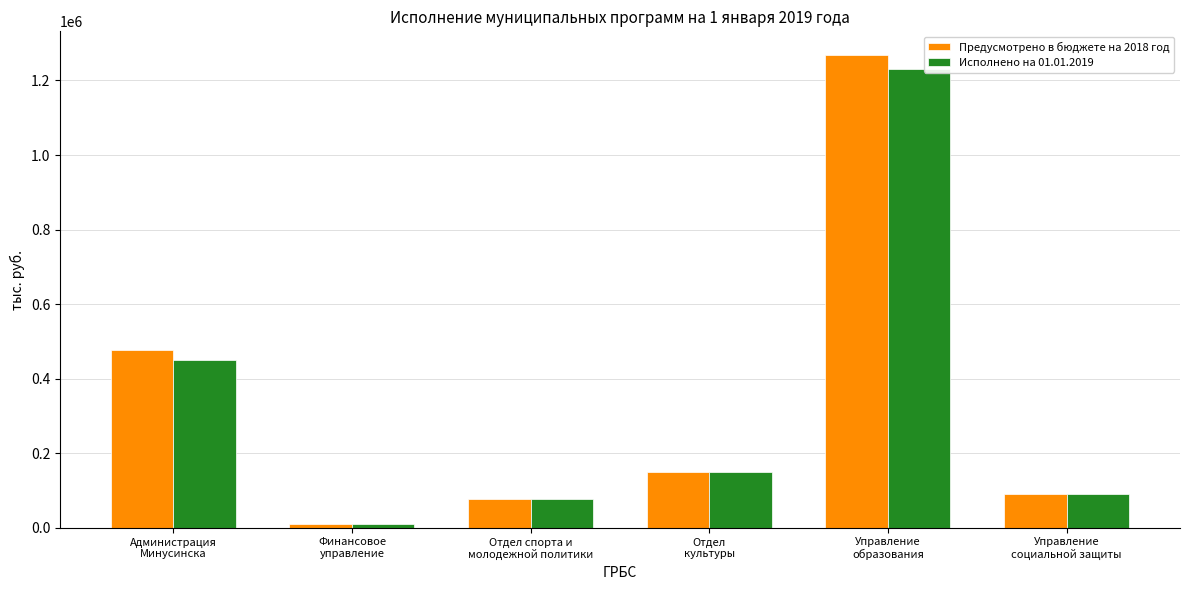

Rank the categories by Исполнено на 01.01.2019 value from lowest to highest.

Финансовое
управление, Отдел спорта и
молодежной политики, Управление
социальной защиты, Отдел
культуры, Администрация
Минусинска, Управление
образования